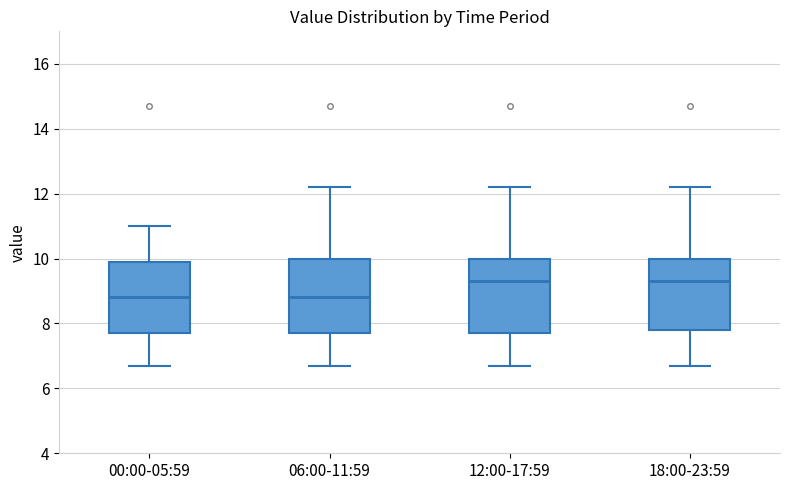

Reading left to right, read every box against the y-axis: the position of its median line, the range the box covers, and the ends of its whiskers. The values are not printed on the chart, so give them approximately, as read against the axis.

00:00-05:59: median 8.8, box 7.8 to 10.0, whiskers 6.8 to 11.0
06:00-11:59: median 8.8, box 7.8 to 10.0, whiskers 6.8 to 12.2
12:00-17:59: median 9.4, box 7.8 to 10.0, whiskers 6.8 to 12.2
18:00-23:59: median 9.4, box 7.8 to 10.0, whiskers 6.8 to 12.2